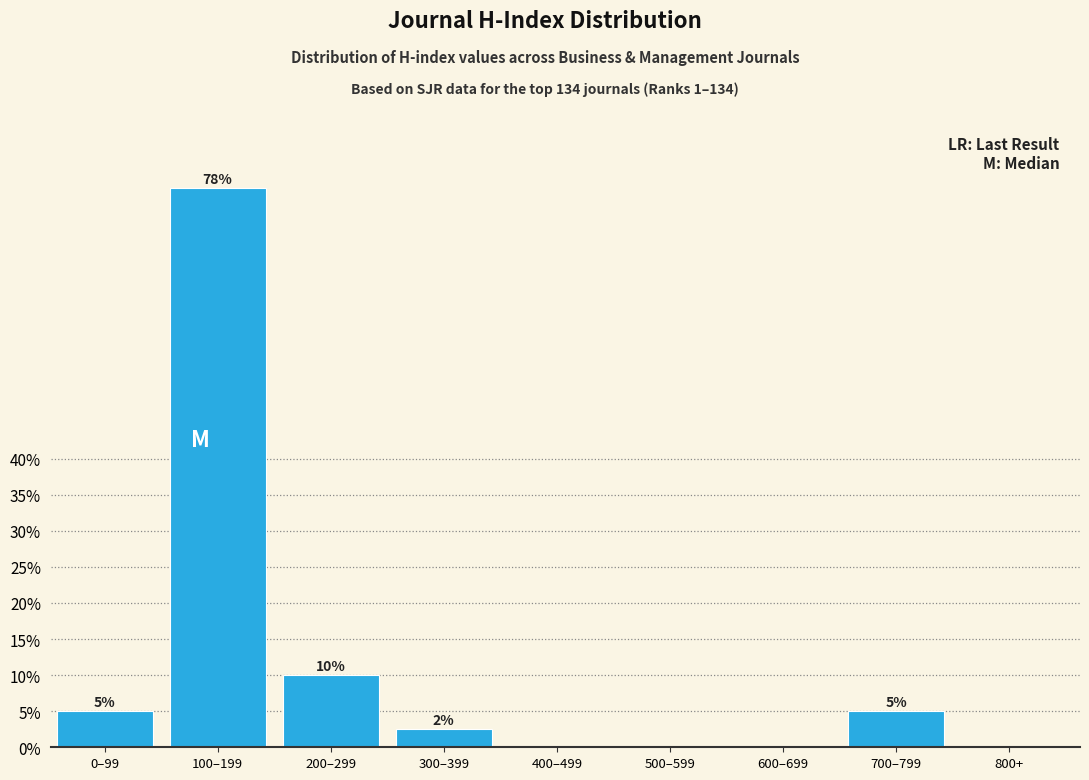

Which category has the highest value across all series?

100–199